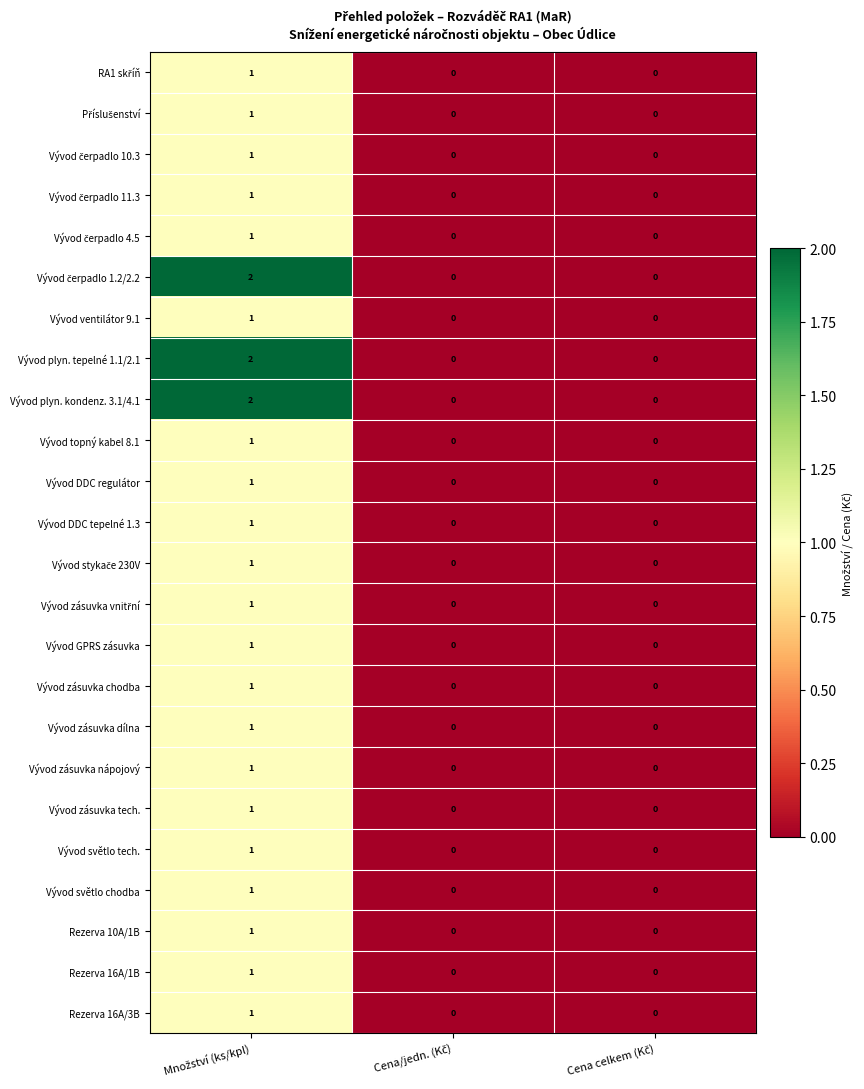

How many Vývod DDC regulátor values are between 0 and 1?

3